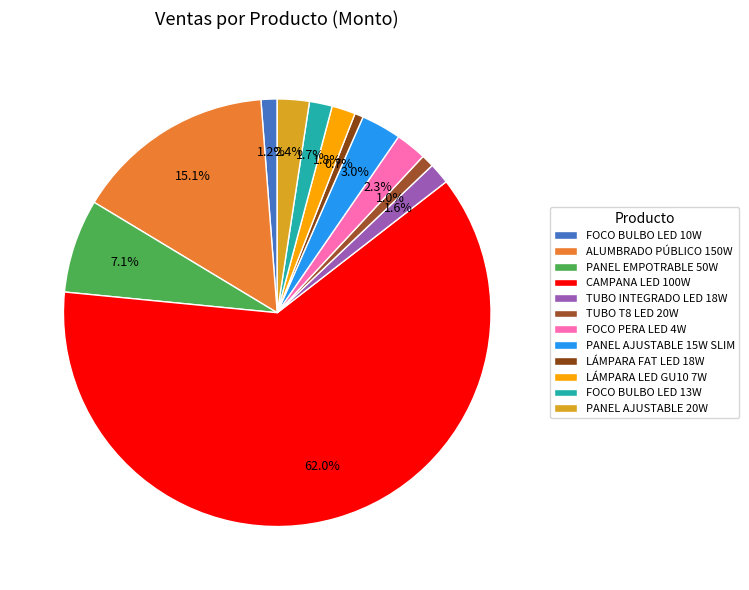

How many slices are in this pie chart?

12